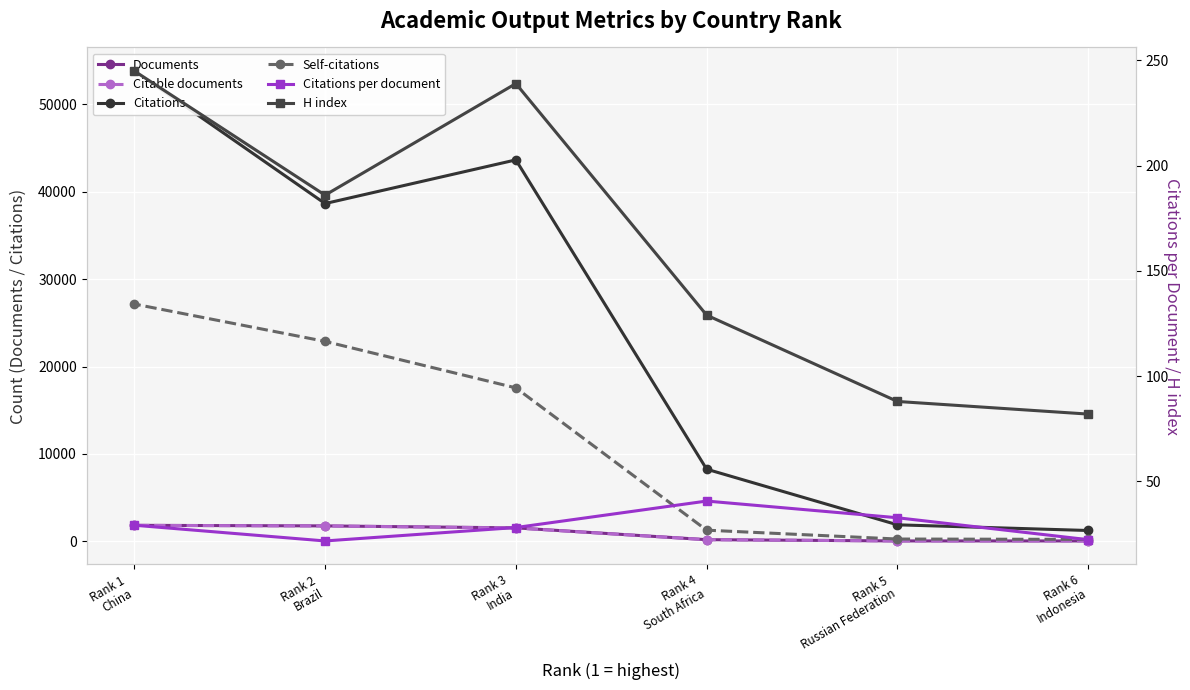

The value of H index at Rank 2
Brazil is 186.0. True or false?

True